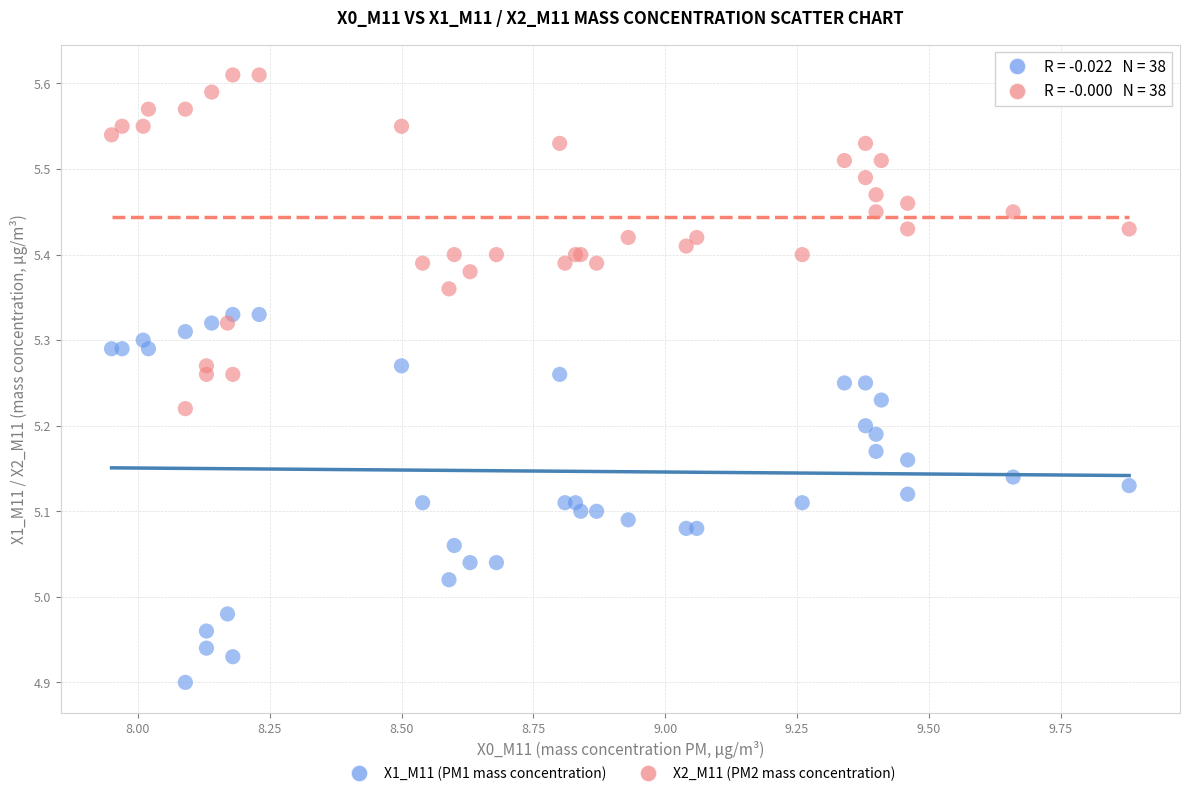

What are all the series names shown in the legend?

X1_M11 (PM1 mass concentration), X2_M11 (PM2 mass concentration)